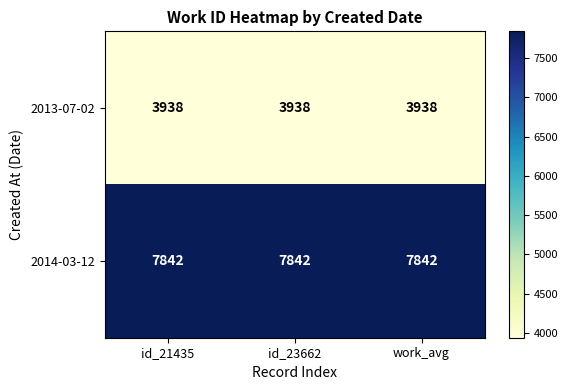

What is the spread (max minus min) of values at id_23662?

3904